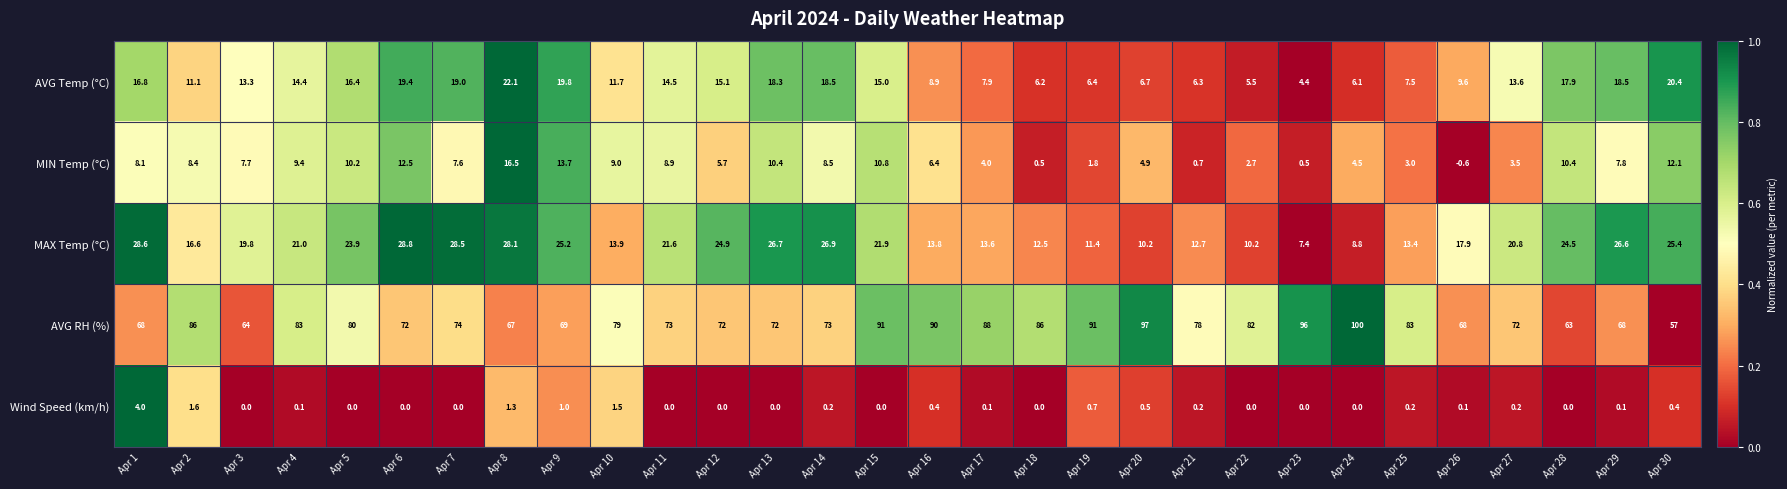

What is the sum of the Wind Speed (km/h) values at Apr 30 and Apr 8?

1.7